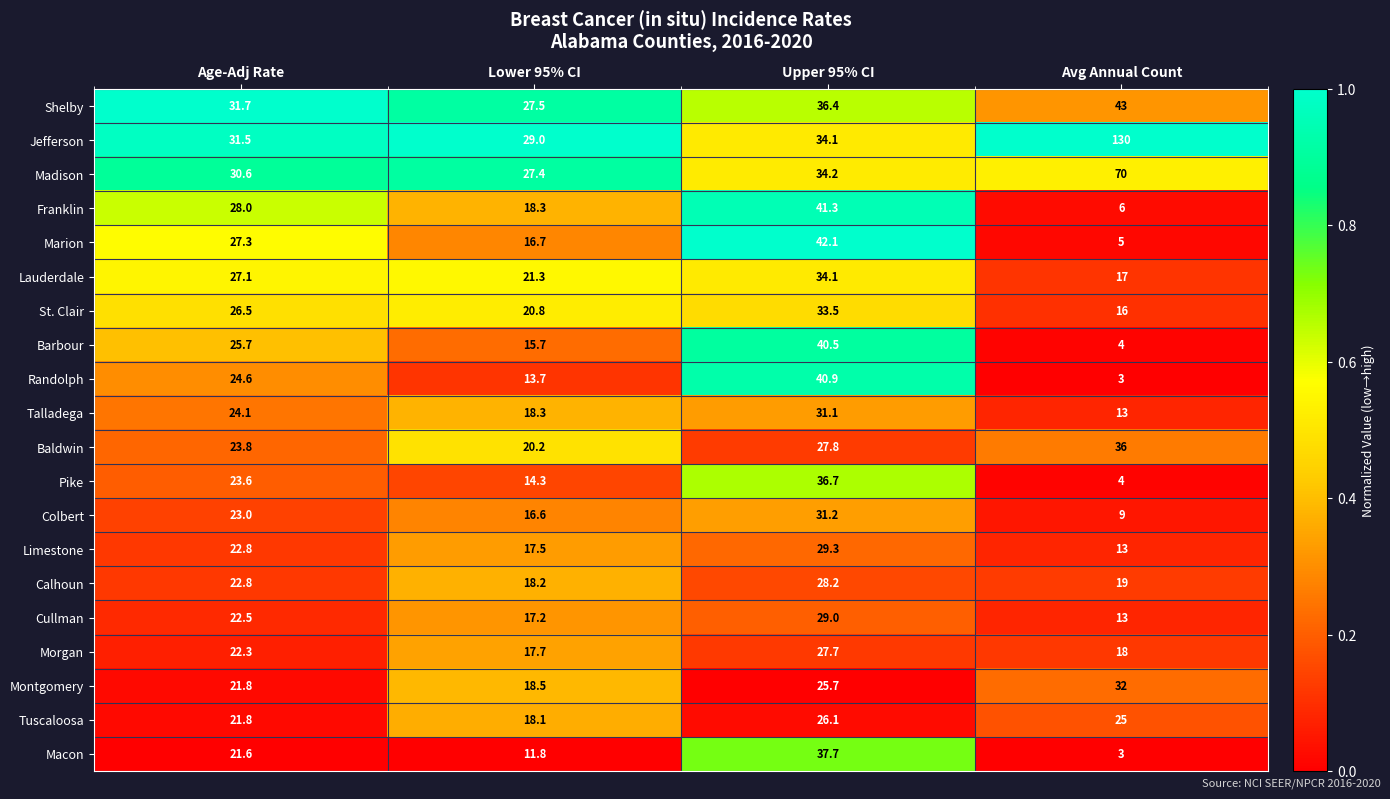

What is the difference between the Pike values at Age-Adj Rate and Upper 95% CI?

13.1